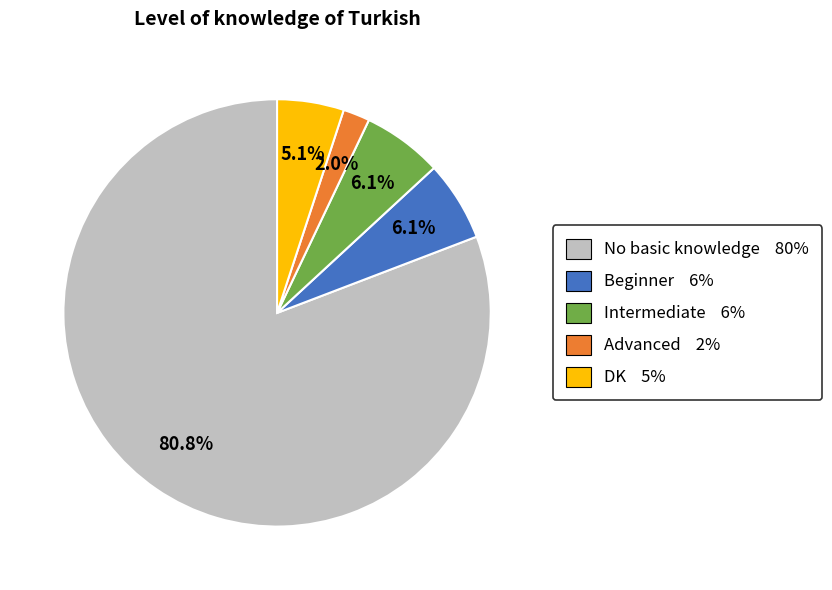

How much of the chart is everything except Advanced?

98.0%